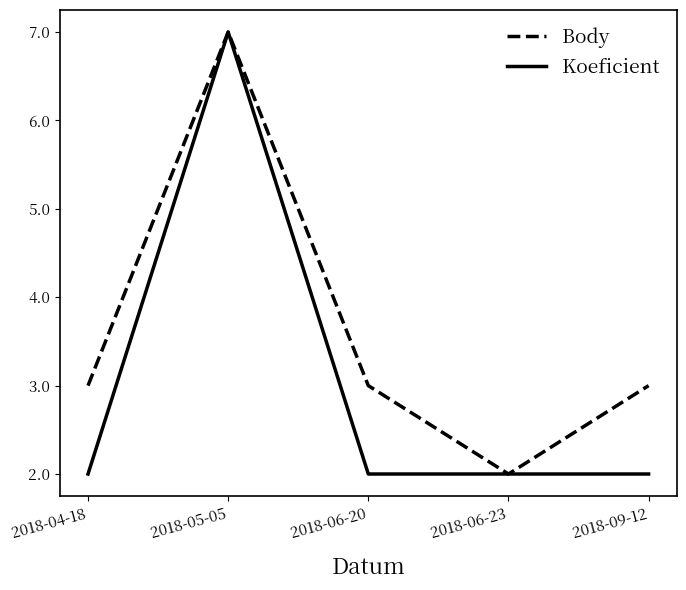

What is the lowest value of the Body series?

2